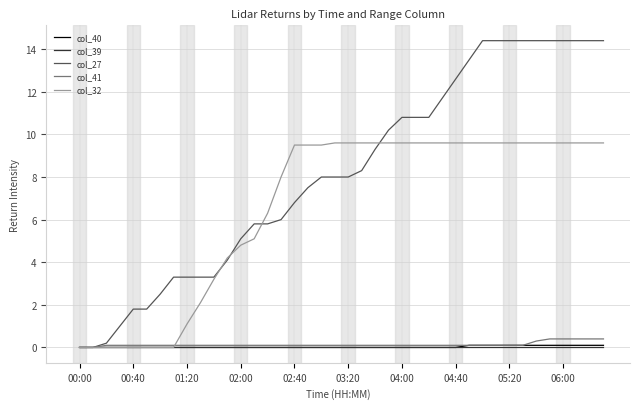

What is the highest value of the col_41 series?

0.4